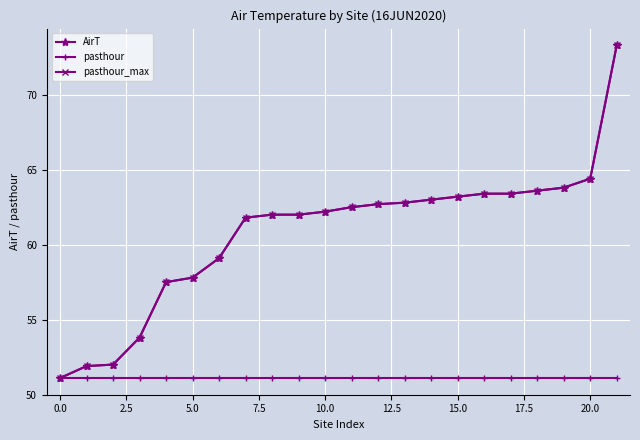

Does the chart have visible grid lines?

Yes